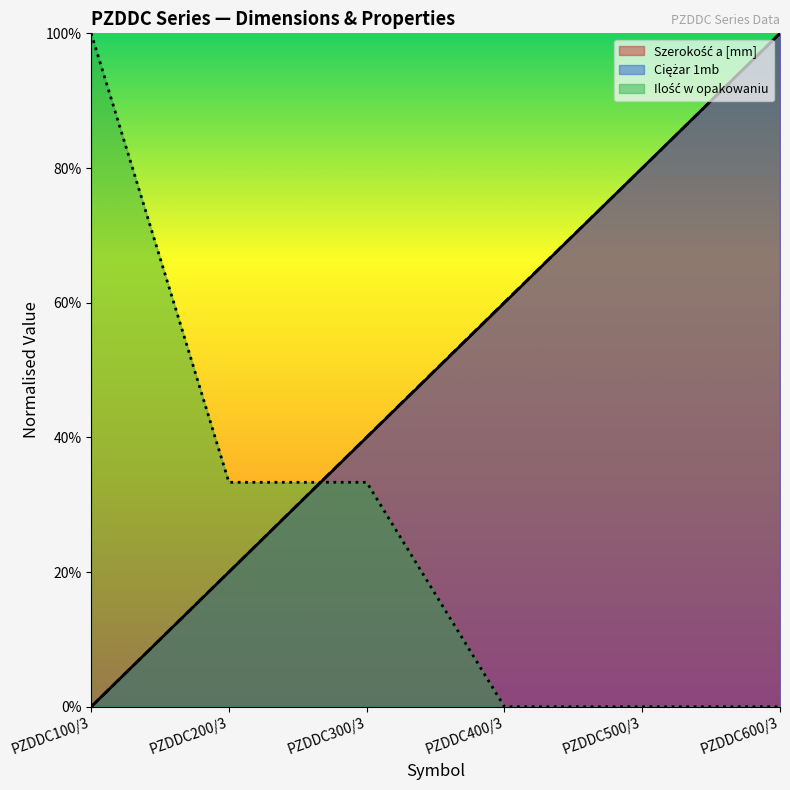

How many intersections are there between Szerokość a [mm] and Ilość w opakowaniu?

1